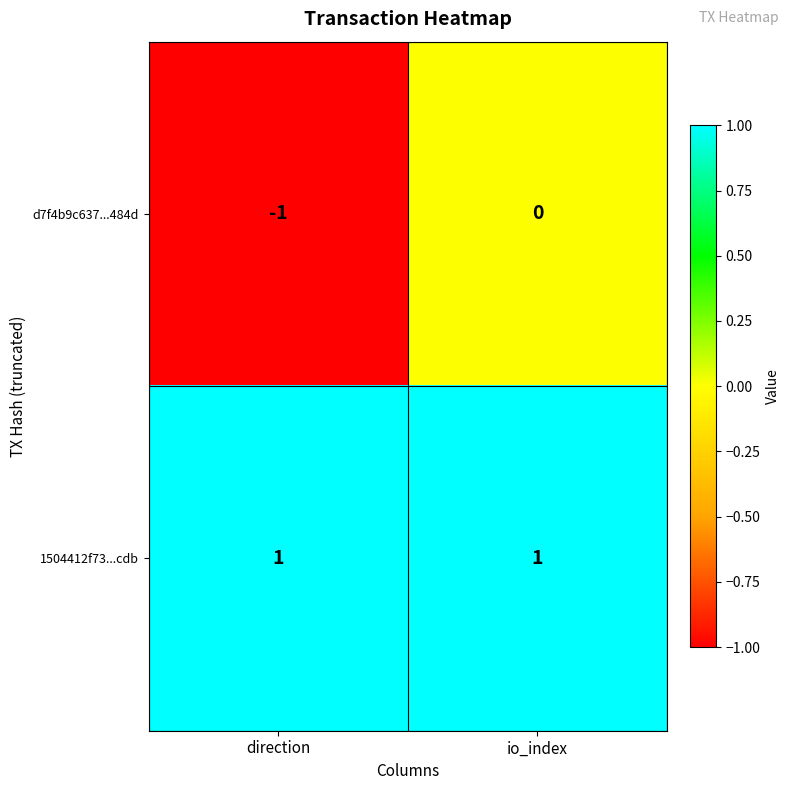

Which series has the largest total across all categories?

1504412f73...cdb